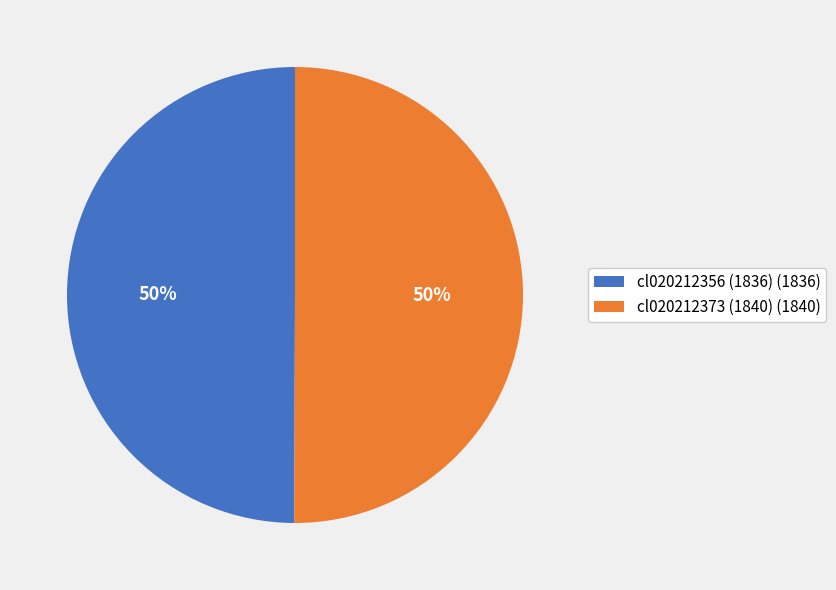

What percentage is the cl020212356 (1836) slice, to the nearest percent?

50%